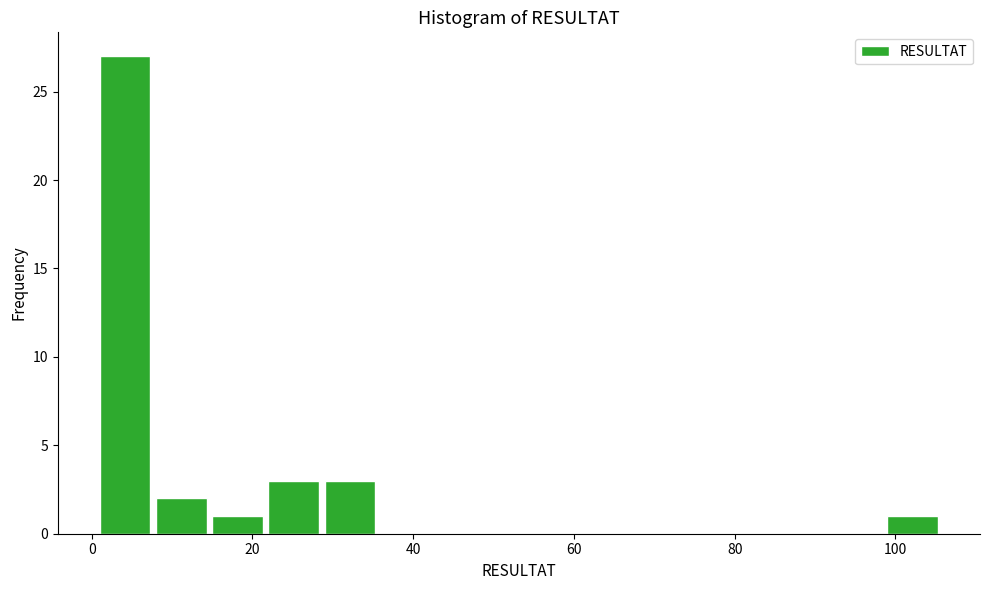

Around what value on the x-axis is the tallest bar? Give the approximate position of its centre, as read against the axis.

4